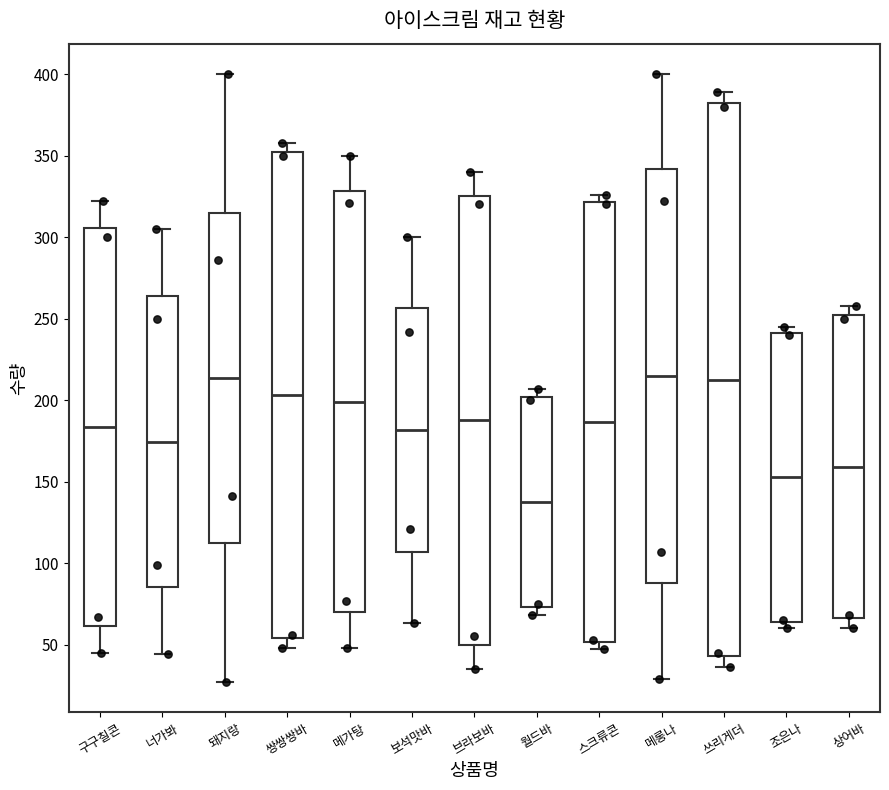

Reading left to right, transcribe this box plot: for each box, give where its median line is, the range the box spans, and where its two whiskers end, as read against the y-axis. The values are not printed on the chart, so give them approximately, as read against the axis.

구구칠콘: median 185, box 60 to 305, whiskers 45 to 320
너가봐: median 175, box 85 to 265, whiskers 45 to 305
돼지랑: median 215, box 115 to 315, whiskers 25 to 400
쌍쌍쌍바: median 205, box 55 to 350, whiskers 50 to 360
메가탕: median 200, box 70 to 330, whiskers 50 to 350
보석맛바: median 180, box 105 to 255, whiskers 65 to 300
브라보바: median 190, box 50 to 325, whiskers 35 to 340
월드바: median 140, box 75 to 200, whiskers 70 to 205
스크류콘: median 185, box 50 to 320, whiskers 45 to 325
메롱나: median 215, box 90 to 340, whiskers 30 to 400
쓰리게더: median 215, box 45 to 380, whiskers 35 to 390
조은나: median 155, box 65 to 240, whiskers 60 to 245
상어바: median 160, box 65 to 250, whiskers 60 to 260